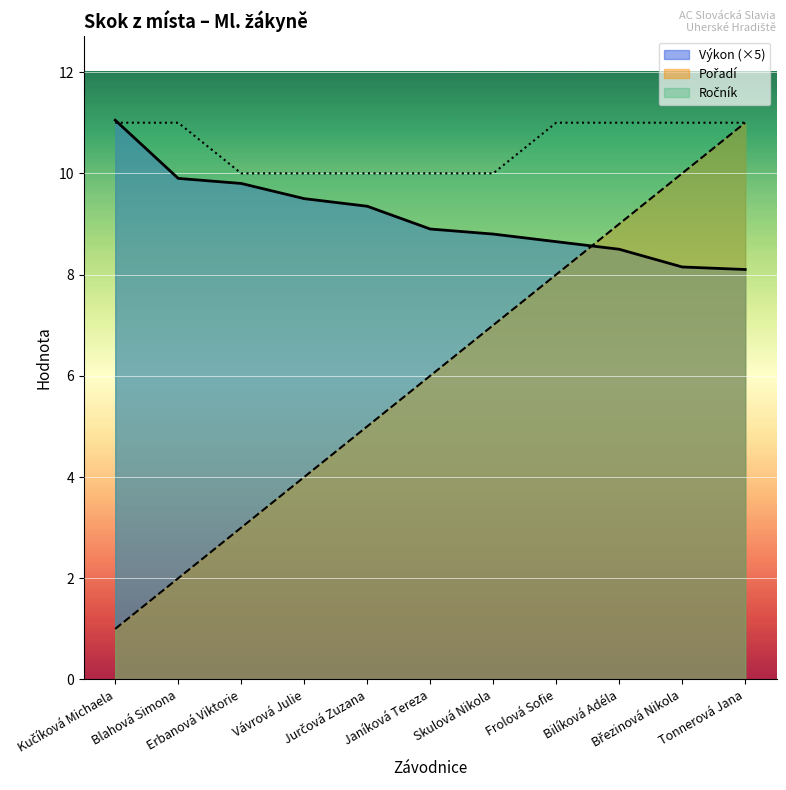

Rank the series at Jurčová Zuzana from highest to lowest value.

Ročník, Výkon, Pořadí